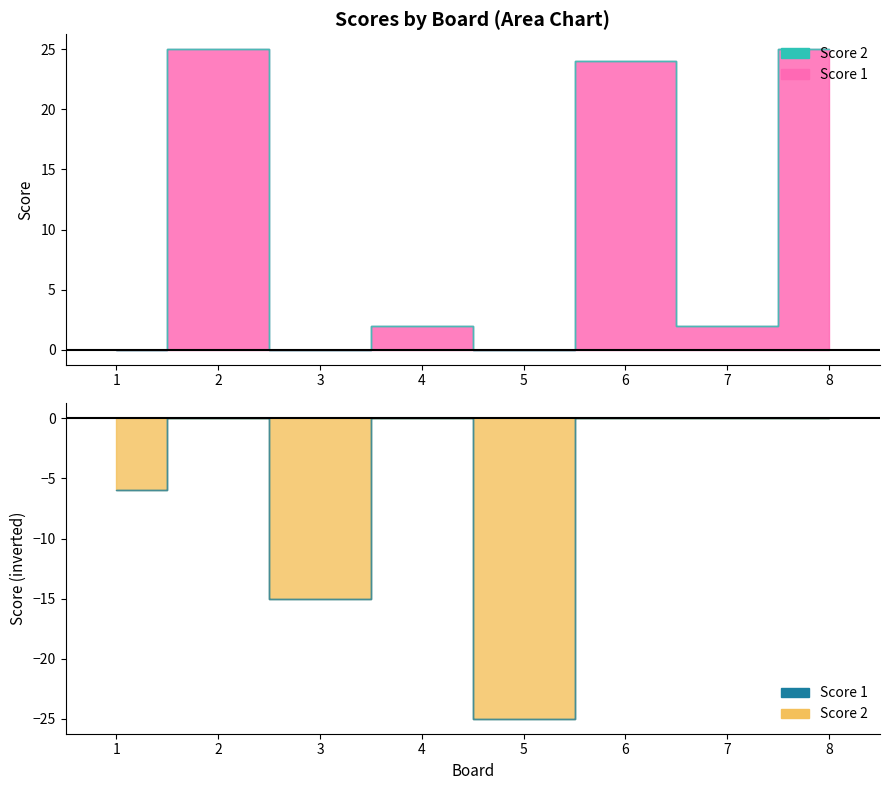

Rank the categories by value from highest to lowest.

2, 8, 6, 4, 7, 1, 3, 5